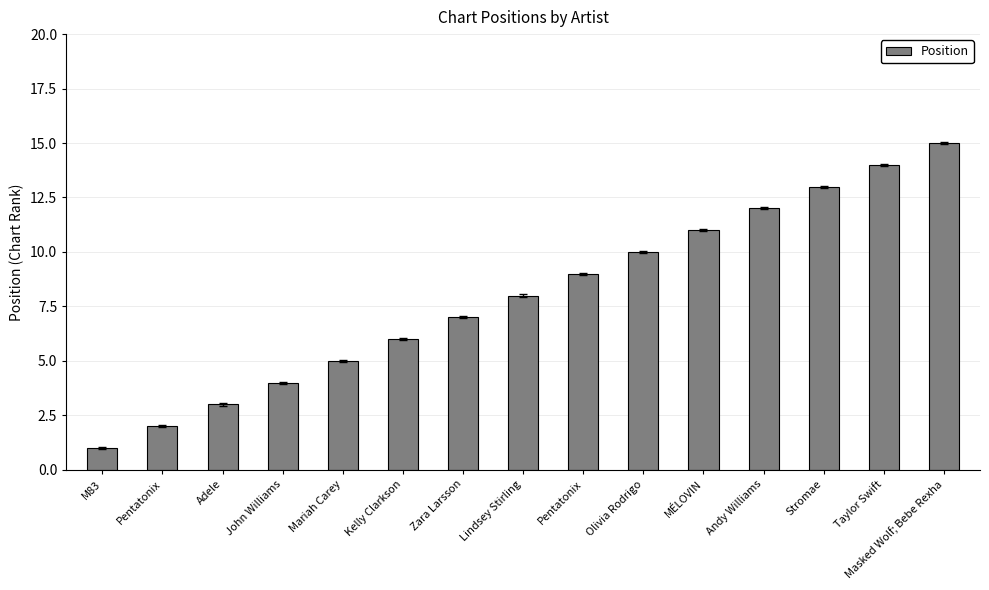

Does the chart contain any negative values?

No